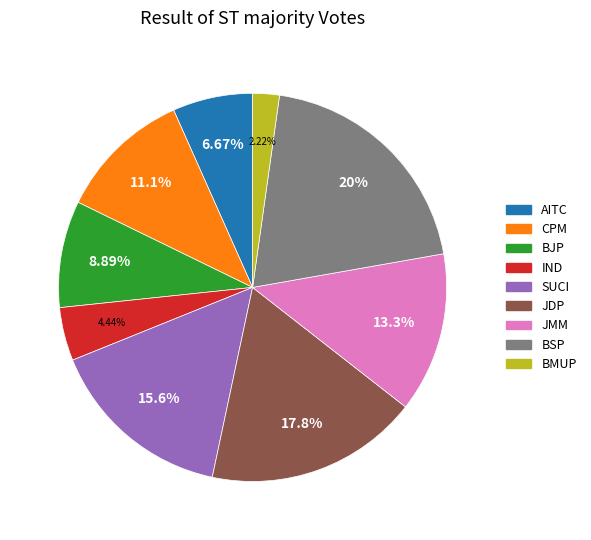

Between BSP and CPM, which is larger?

BSP